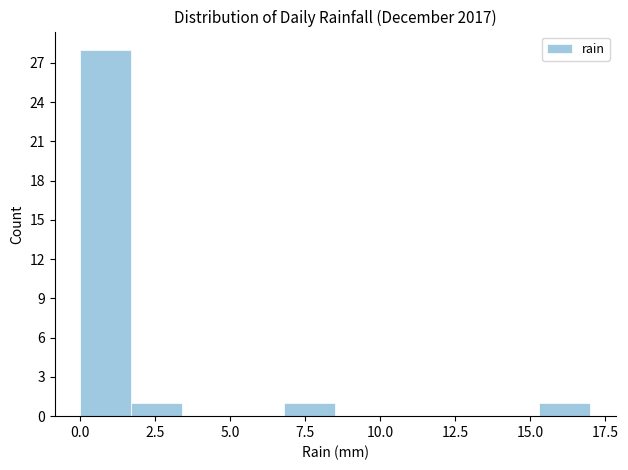

Around what value on the x-axis is the tallest bar? Give the approximate position of its centre, as read against the axis.

1.0